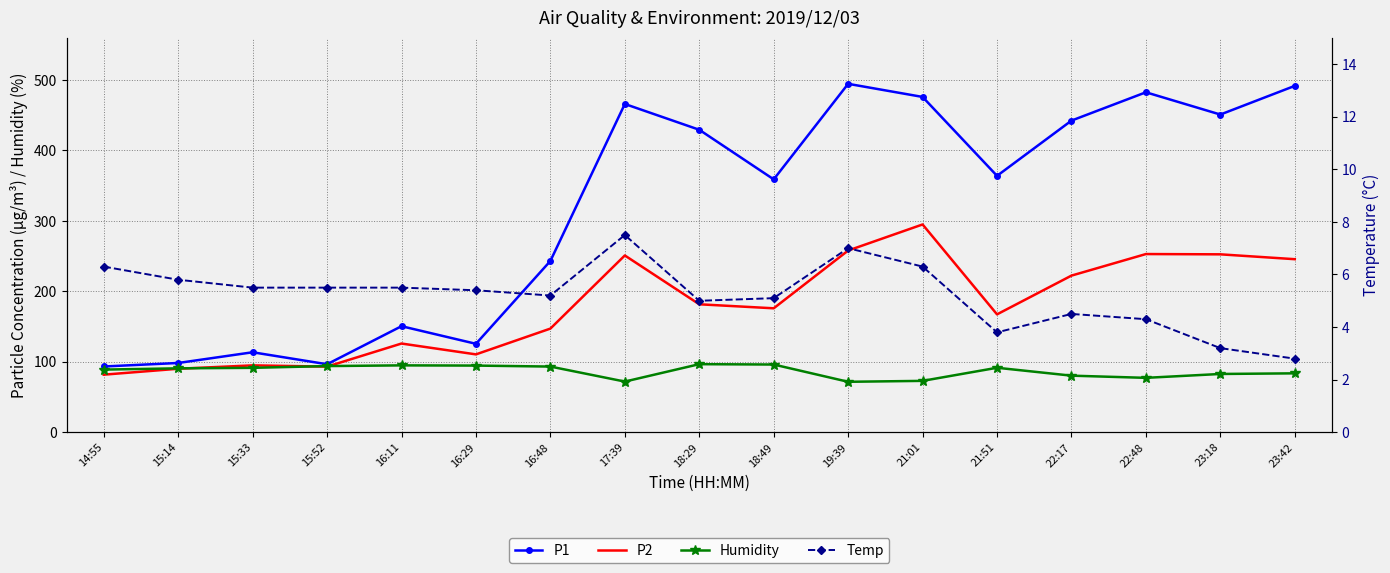

List the series in order of their overall mean, highest first.

P1, P2, Humidity, Temp